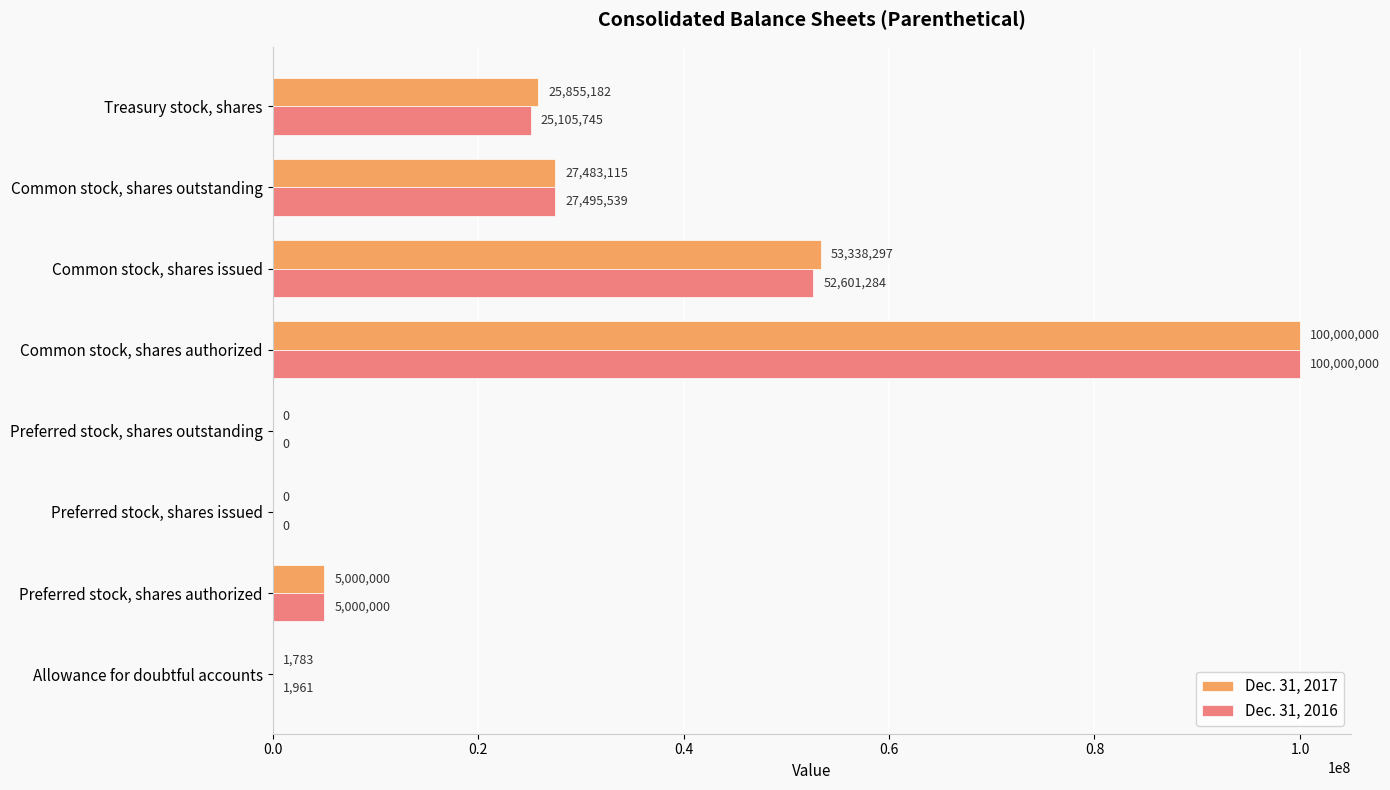

Is it true that Dec. 31, 2017 equals 36478321 at Preferred stock, shares issued?

False